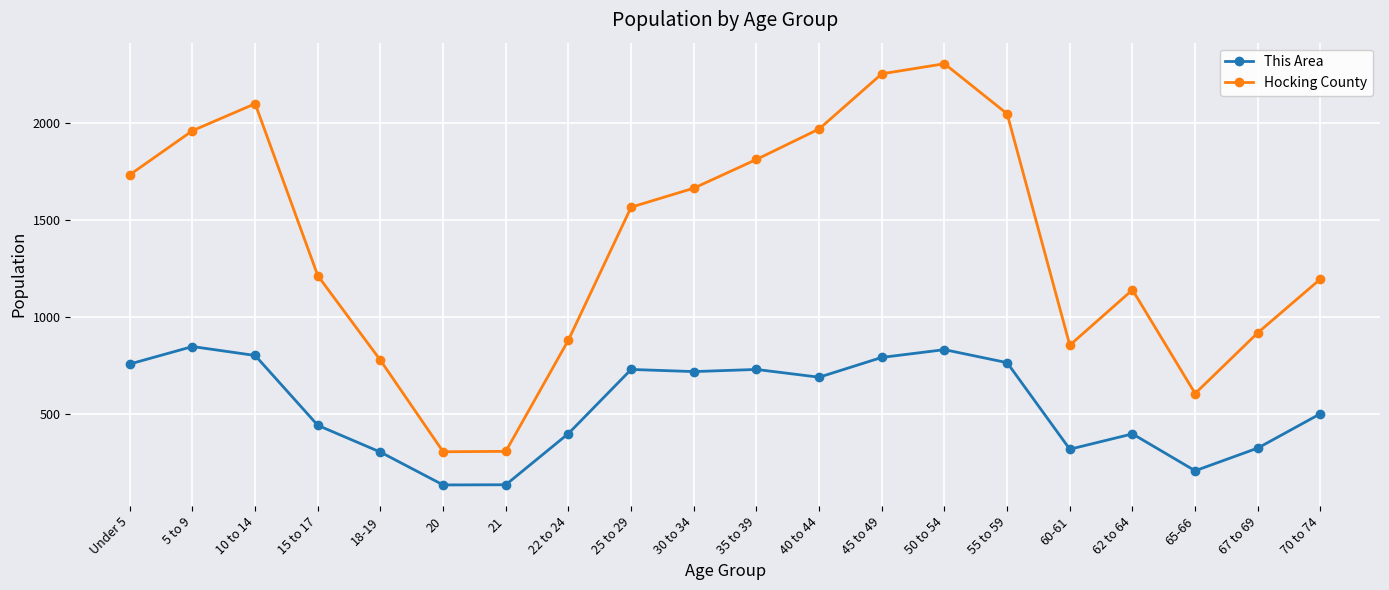

True or false: Hocking County and This Area intersect in this chart.

False